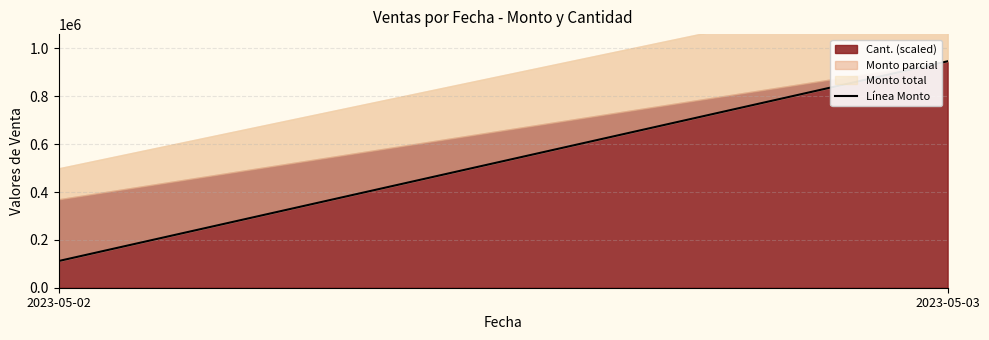

What is the value of the 2nd point from the left?

946502